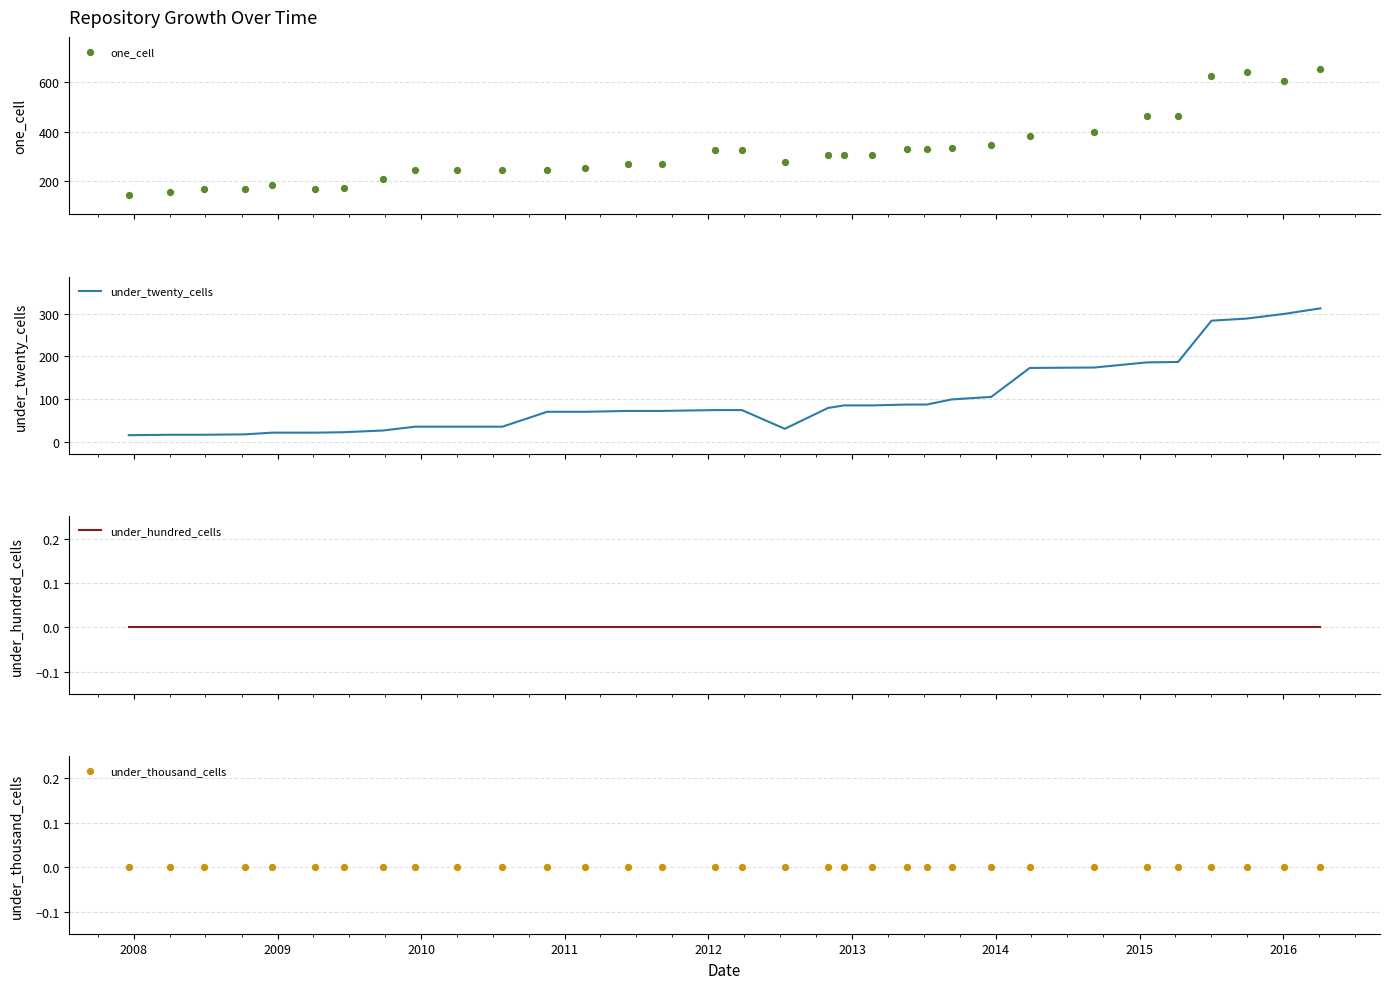

Which series has the largest total across all categories?

one_cell